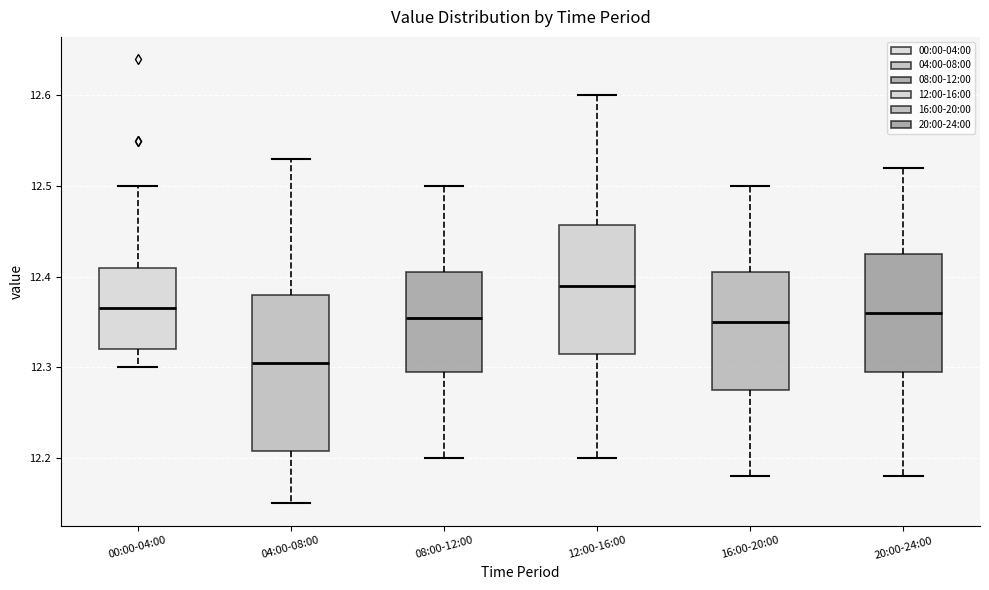

Reading left to right, transcribe this box plot: for each box, give where its median line is, the range the box spans, and where its two whiskers end, as read against the y-axis. The values are not printed on the chart, so give them approximately, as read against the axis.

00:00-04:00: median 12.37, box 12.32 to 12.41, whiskers 12.30 to 12.50
04:00-08:00: median 12.31, box 12.21 to 12.38, whiskers 12.15 to 12.53
08:00-12:00: median 12.36, box 12.30 to 12.41, whiskers 12.20 to 12.50
12:00-16:00: median 12.39, box 12.32 to 12.46, whiskers 12.20 to 12.60
16:00-20:00: median 12.35, box 12.28 to 12.41, whiskers 12.18 to 12.50
20:00-24:00: median 12.36, box 12.30 to 12.43, whiskers 12.18 to 12.52